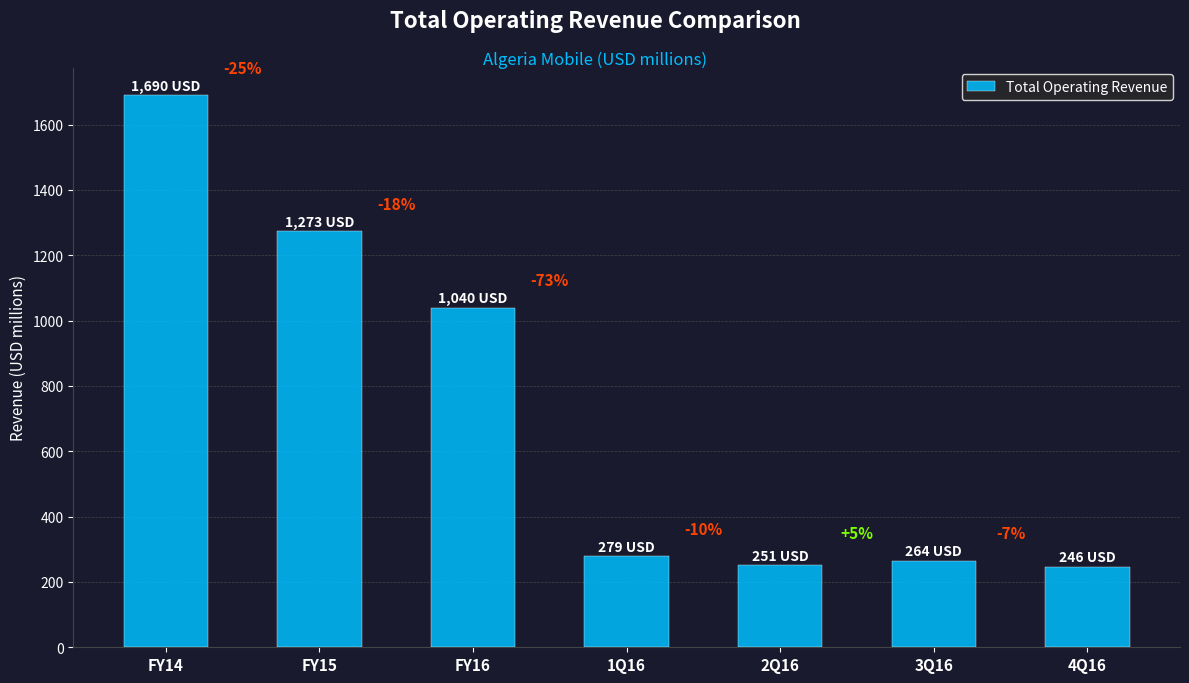

Reading left to right, list all the values displayed in this chart.

1690.3	1273.0	1039.9	278.8	250.6	264.2	246.3